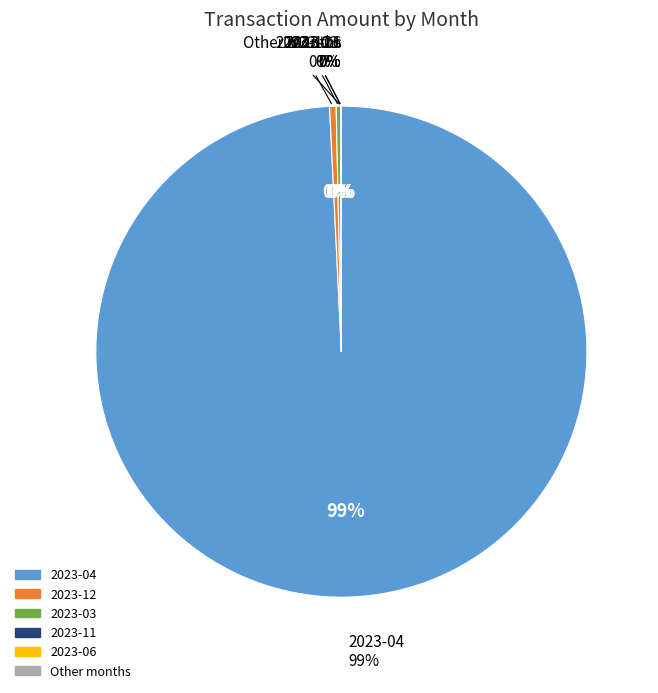

Does 2023-06 represent more than half of the total?

No